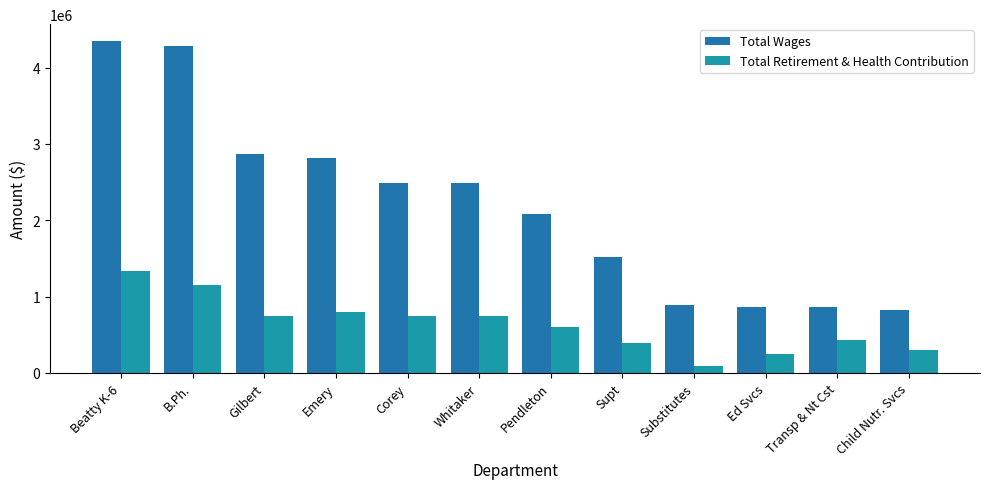

What is the average value of the Total Retirement & Health Contribution series?

632876